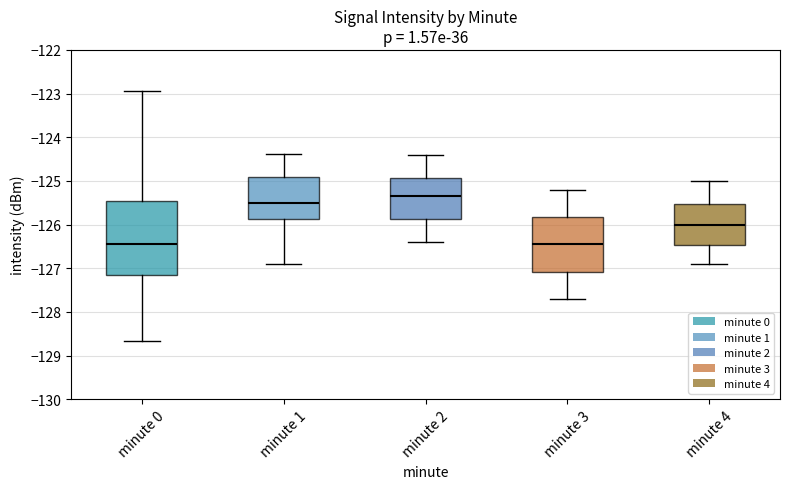

Reading left to right, read every box against the y-axis: the position of its median line, the range the box covers, and the ends of its whiskers. The values are not printed on the chart, so give them approximately, as read against the axis.

minute 0: median -126.4, box -127.2 to -125.5, whiskers -128.7 to -122.9
minute 1: median -125.5, box -125.9 to -124.9, whiskers -126.9 to -124.4
minute 2: median -125.3, box -125.9 to -124.9, whiskers -126.4 to -124.4
minute 3: median -126.4, box -127.1 to -125.8, whiskers -127.7 to -125.2
minute 4: median -126.0, box -126.5 to -125.5, whiskers -126.9 to -125.0